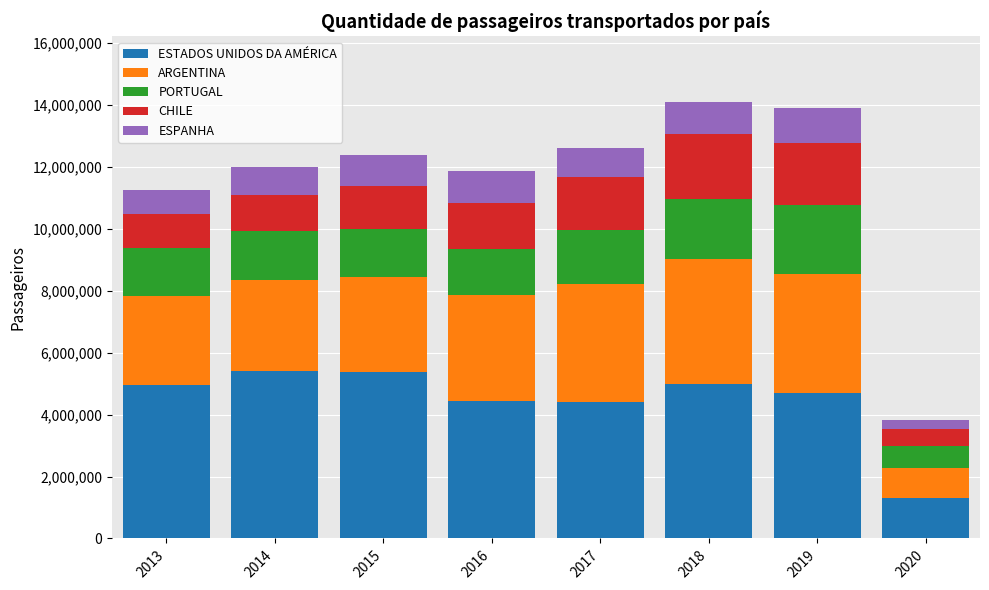

How many bars are there in total?

8